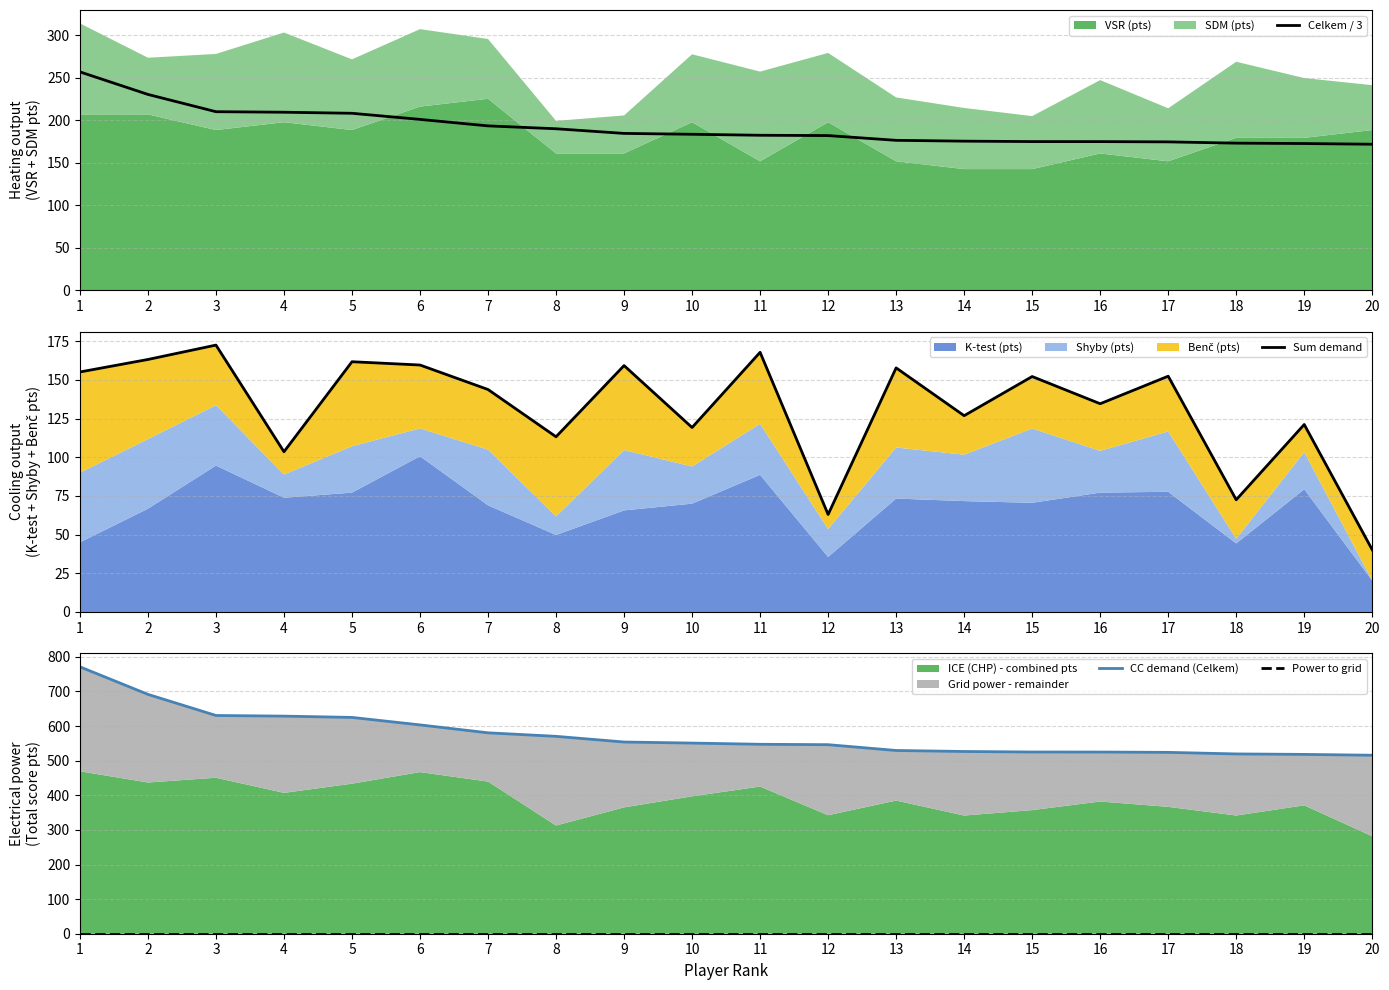

What is the sum of all CC demand (Celkem) values?

11482.9